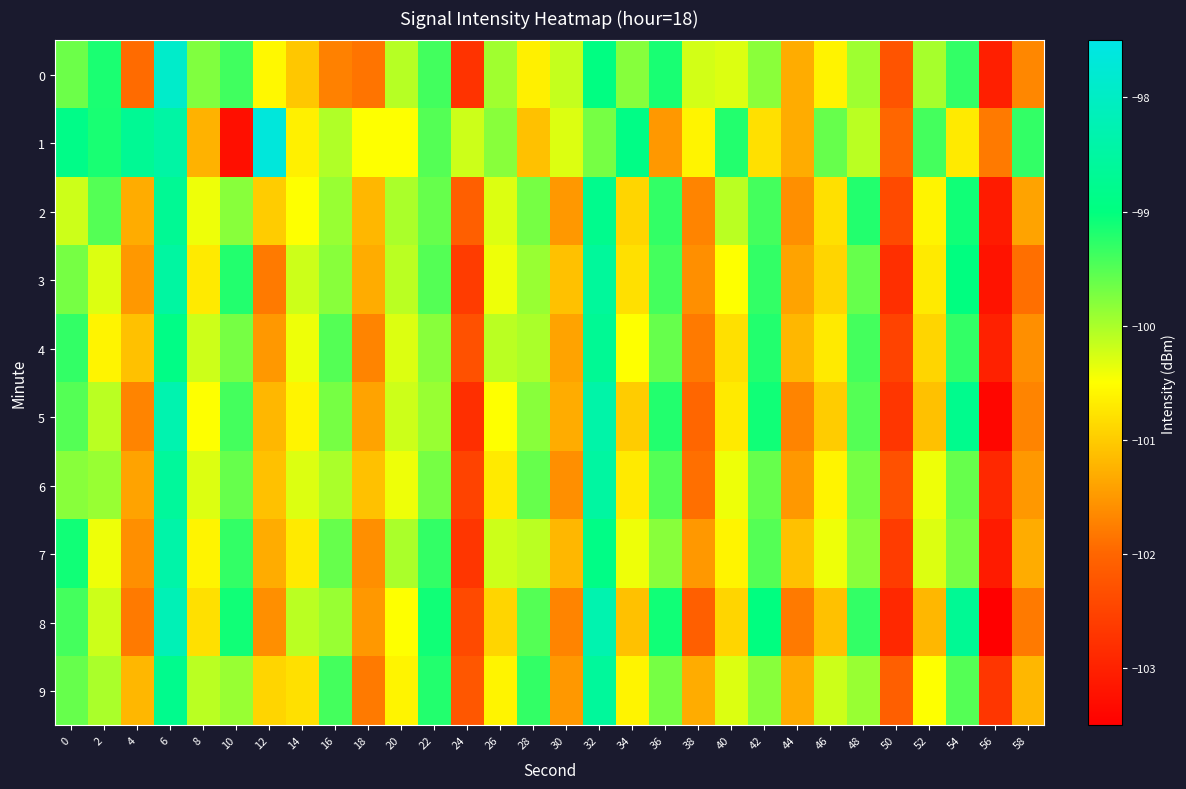

At which category does the chart reach its minimum across all series?

56